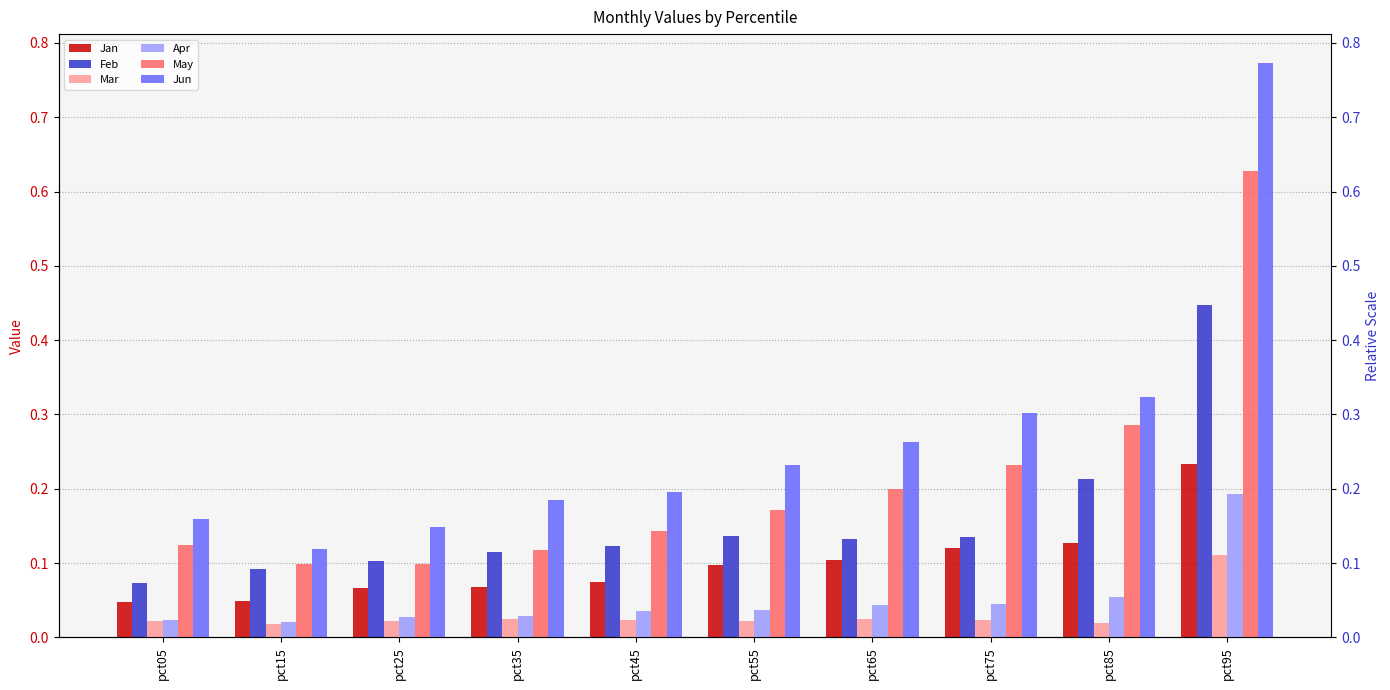

Count the Apr values in the range 0 to 1.

10